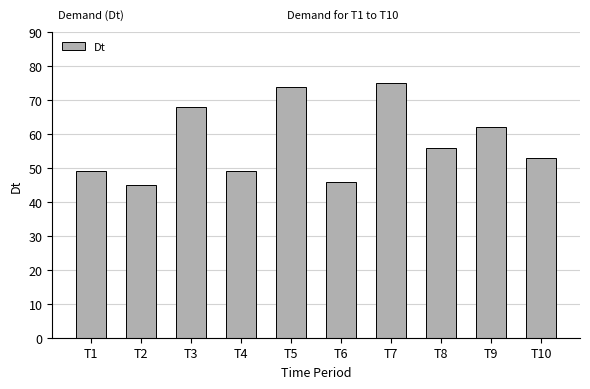

Where does the data first go above 56?

T3